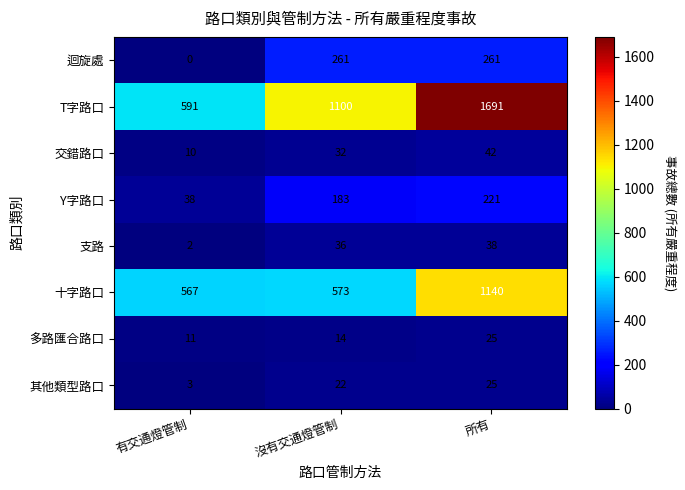

At how many categories does at least one series exceed 436?

3